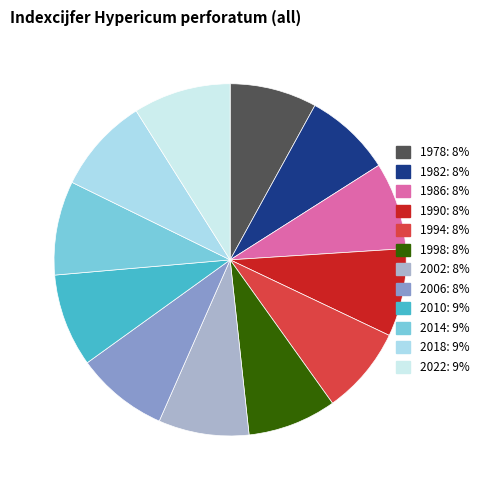

To the nearest percent, what is the combined percentage of 2010 and 2002?

17%